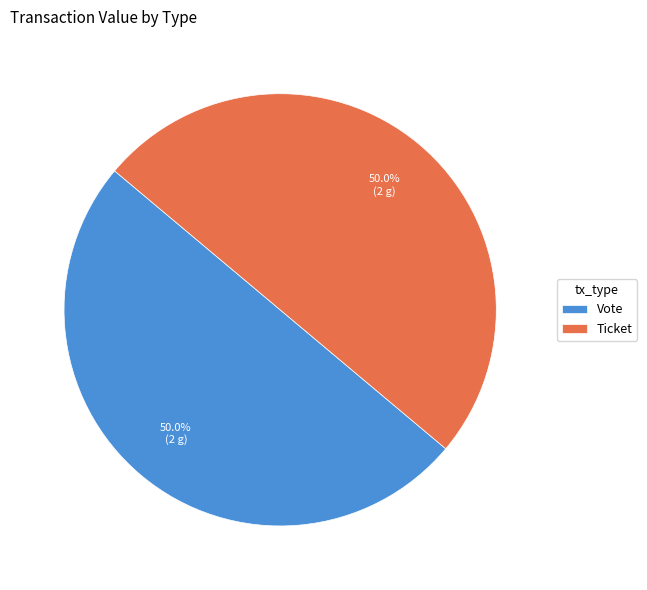

What is the ratio of the value at Ticket to the value at Vote?

1.0